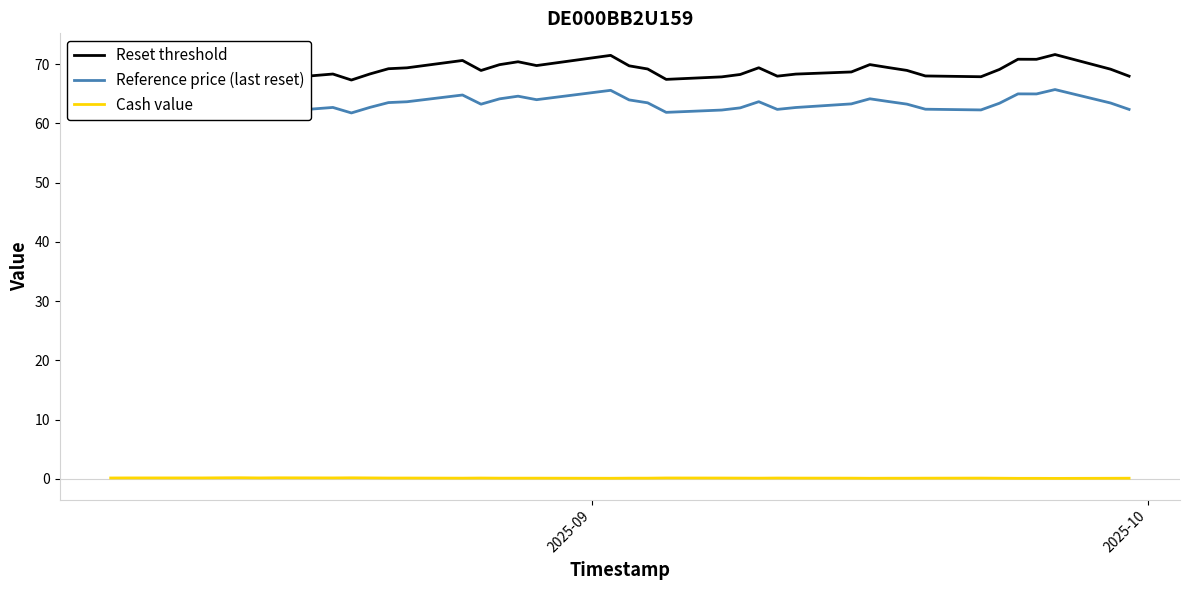

What is the maximum value for Reference price (last reset)?

65.7